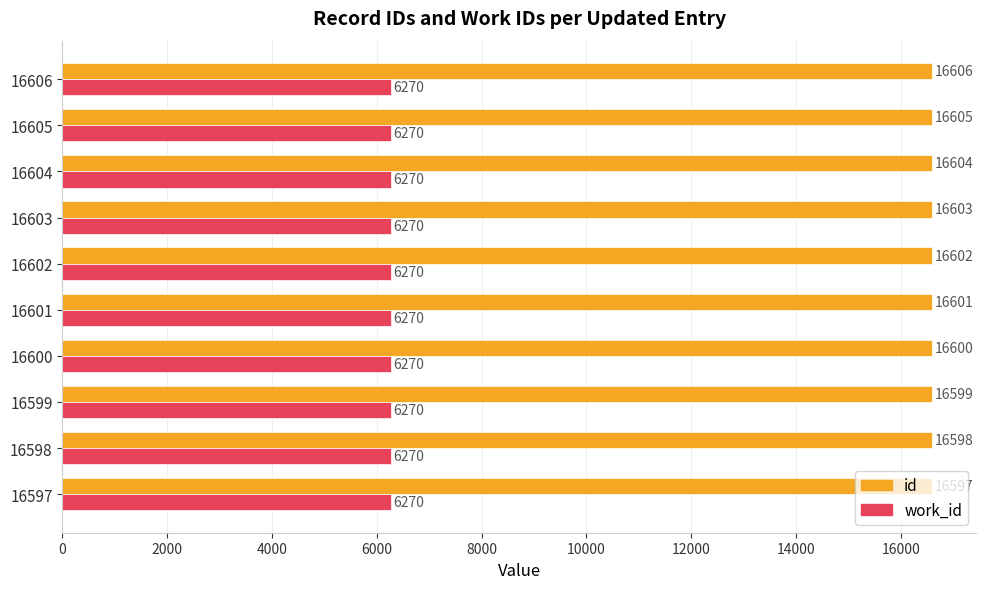

True or false: id has a value of 16599 at 16599.

True